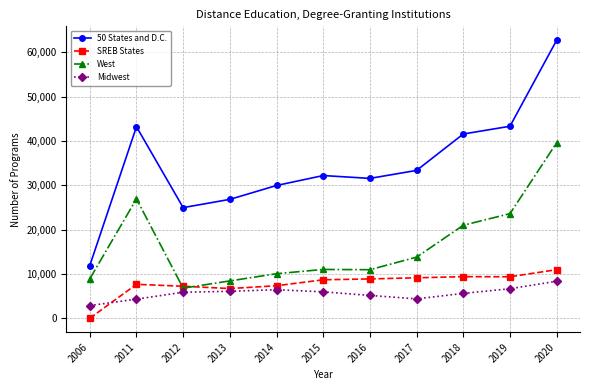

Which series has the widest spread of values?

50 States and D.C.